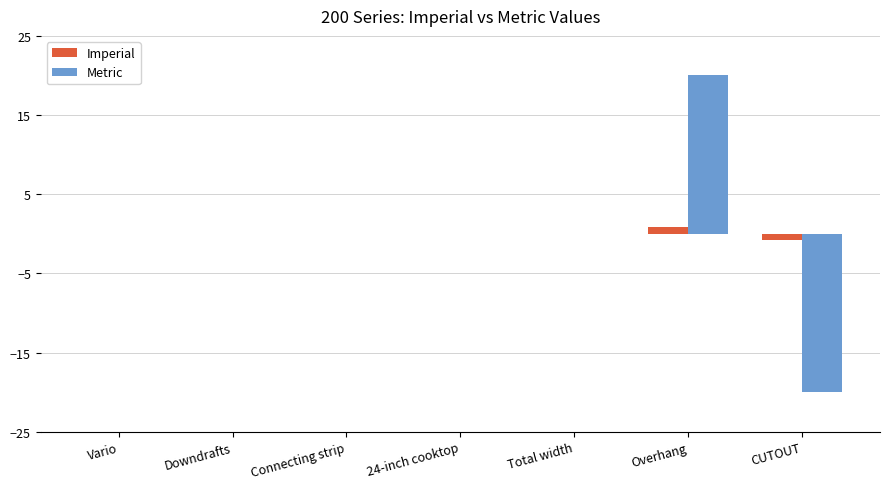

The value of Imperial at 24-inch cooktop is 0.0. True or false?

True